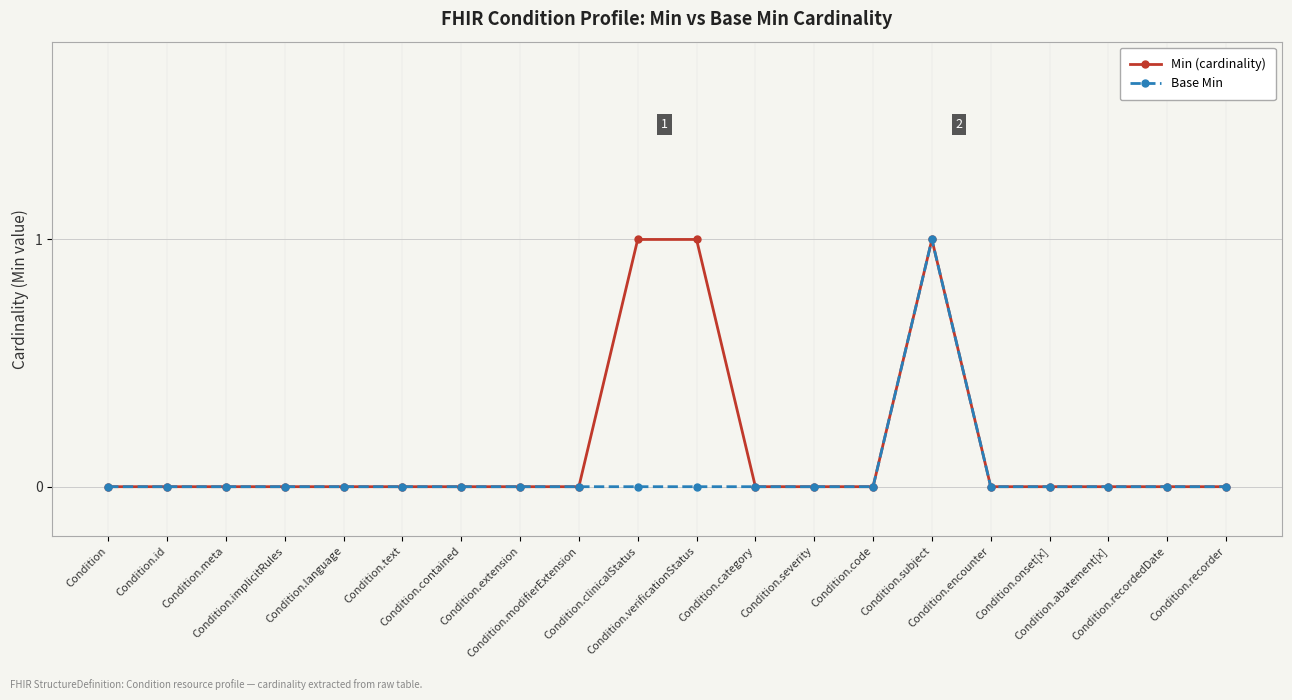

True or false: Min (cardinality) has more than 0 points higher than both neighbors.

True